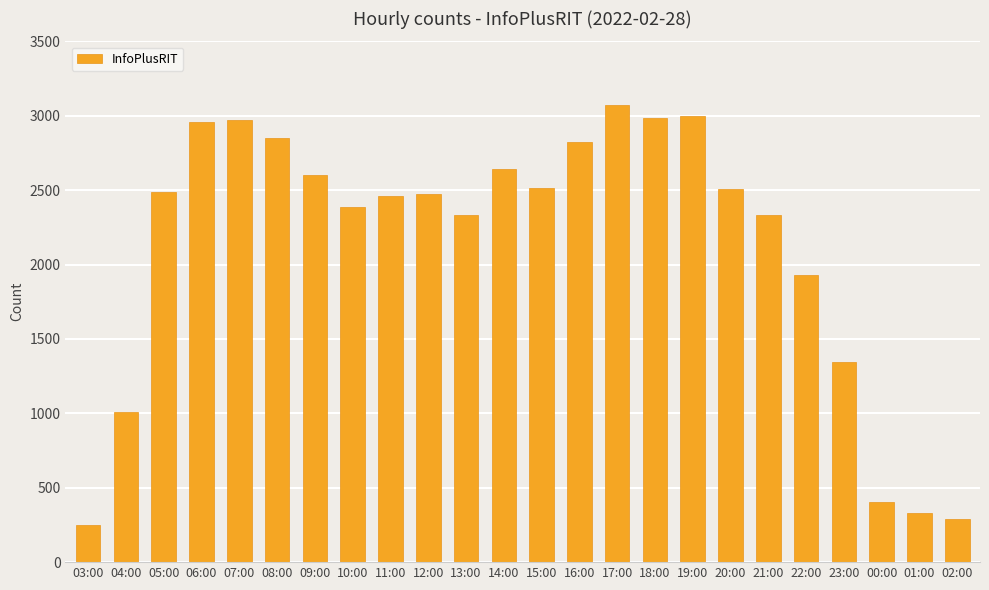

What is the difference between the values at 16:00 and 14:00?

186